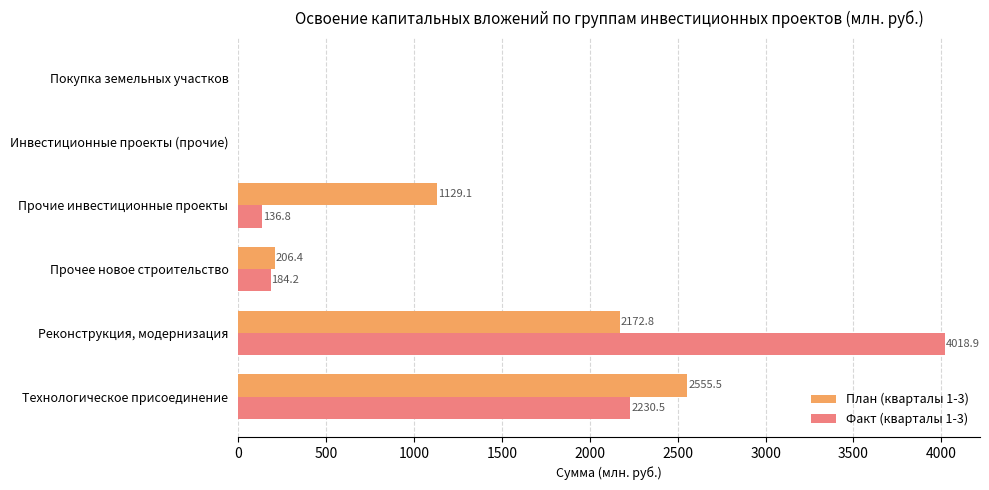

How many data points in Факт (кварталы 1-3) are above 184?

3